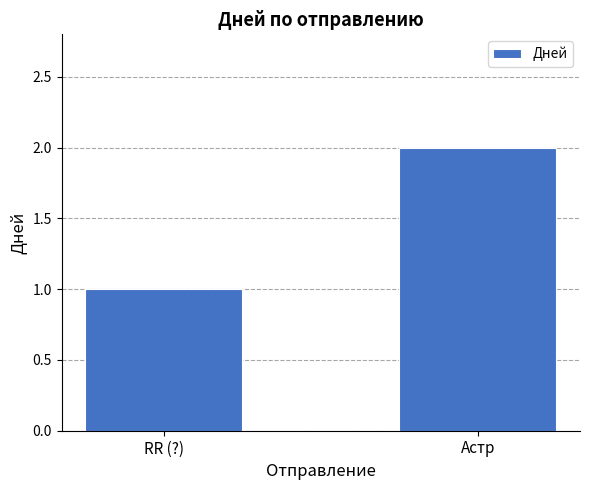

Reading right to left, transcribe all the data shown in this chart.

2	1